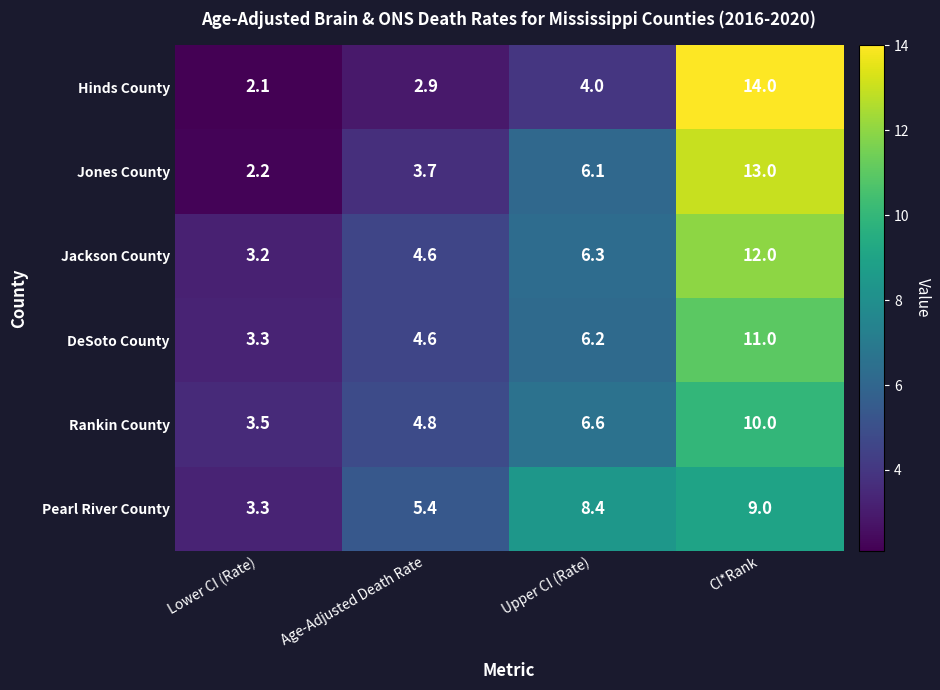

Count the number of categories in the chart.

4